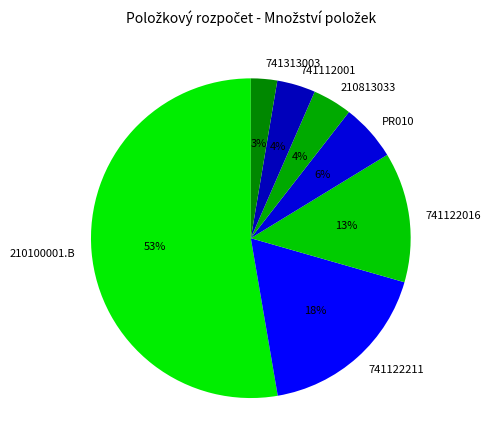

What is the ratio of the value at 741112001 to the value at 210813033?

1.0